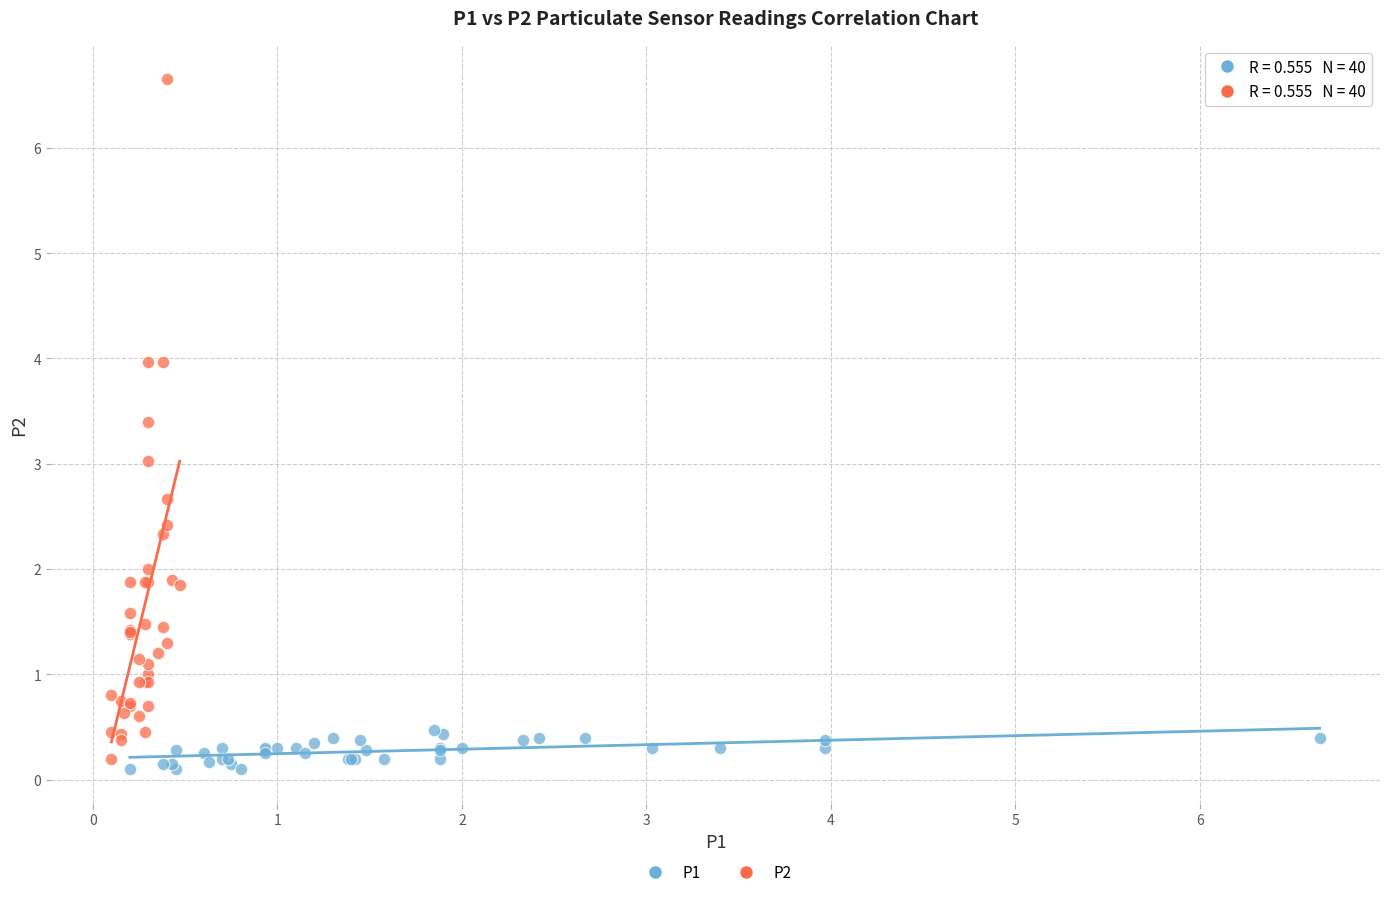

Which series contains the highest Y value?

P2